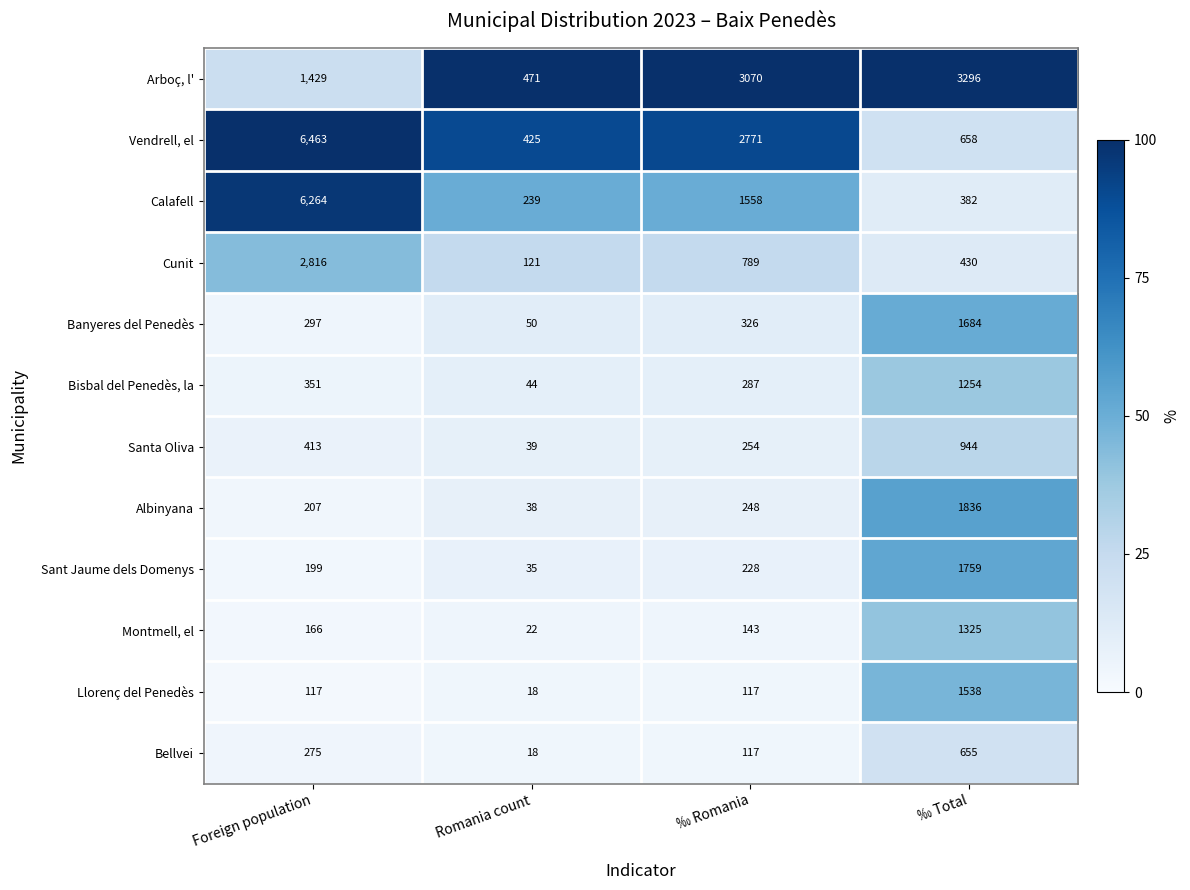

List the labels in order of Montmell, el value, largest first.

‰ Total, Foreign population, ‰ Romania, Romania count